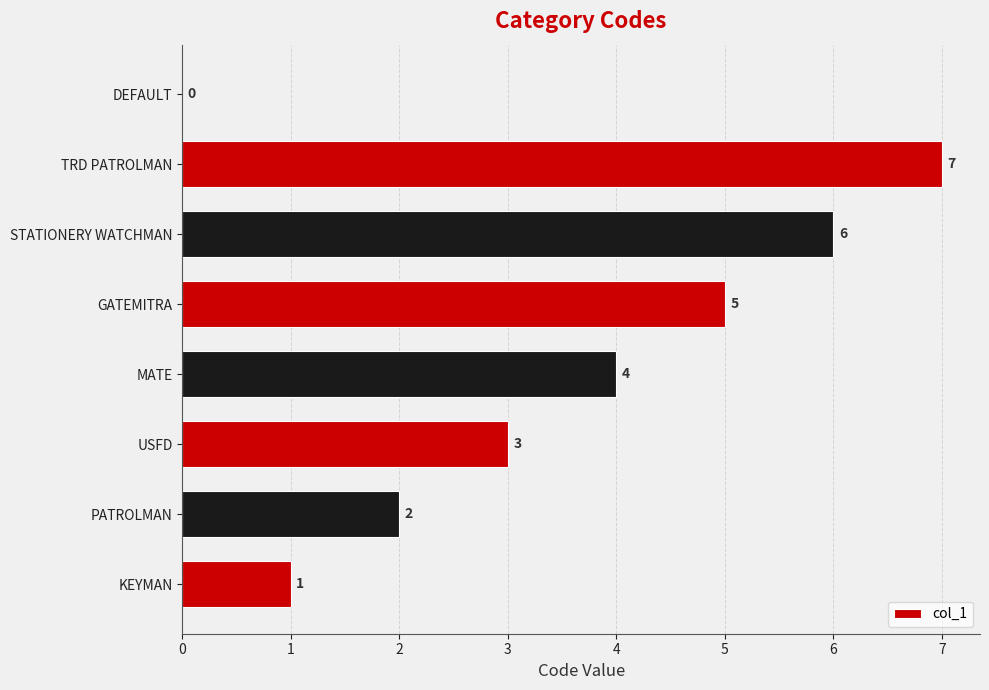

What is the sum of the values at MATE and USFD?

7